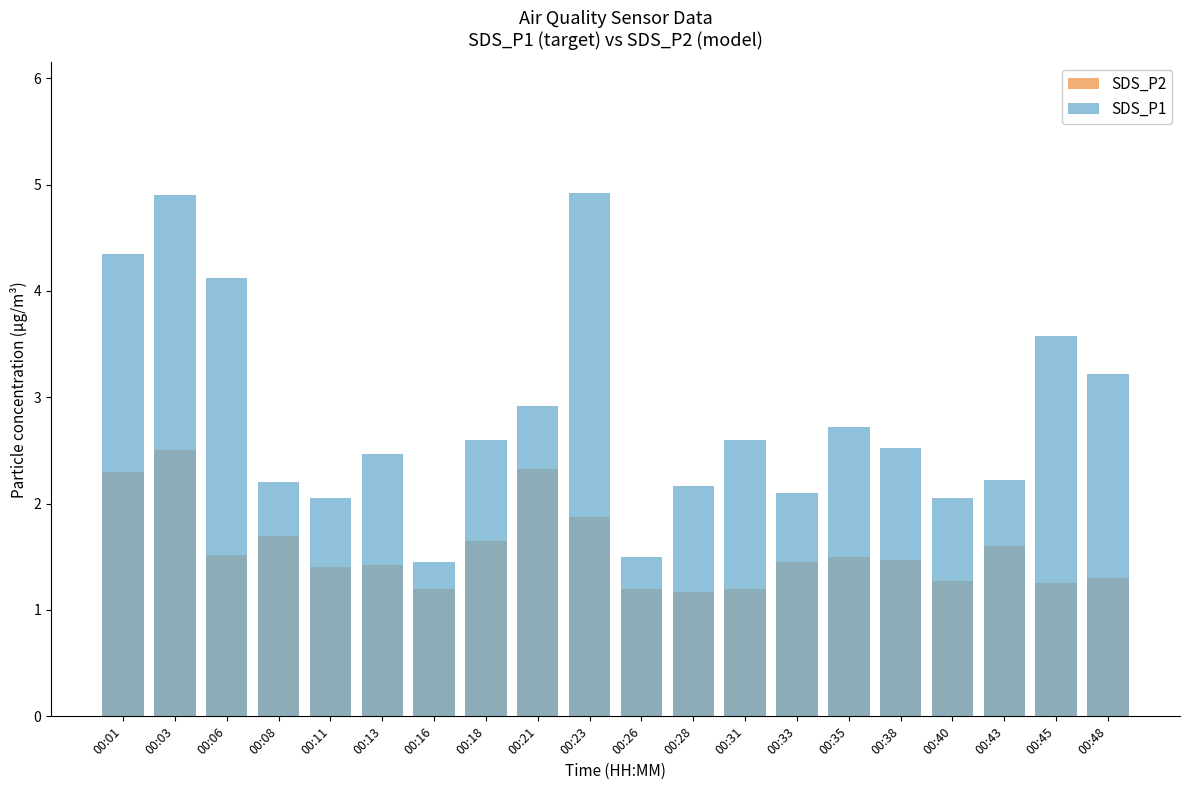

What is the total value across all series at 00:35?

4.2